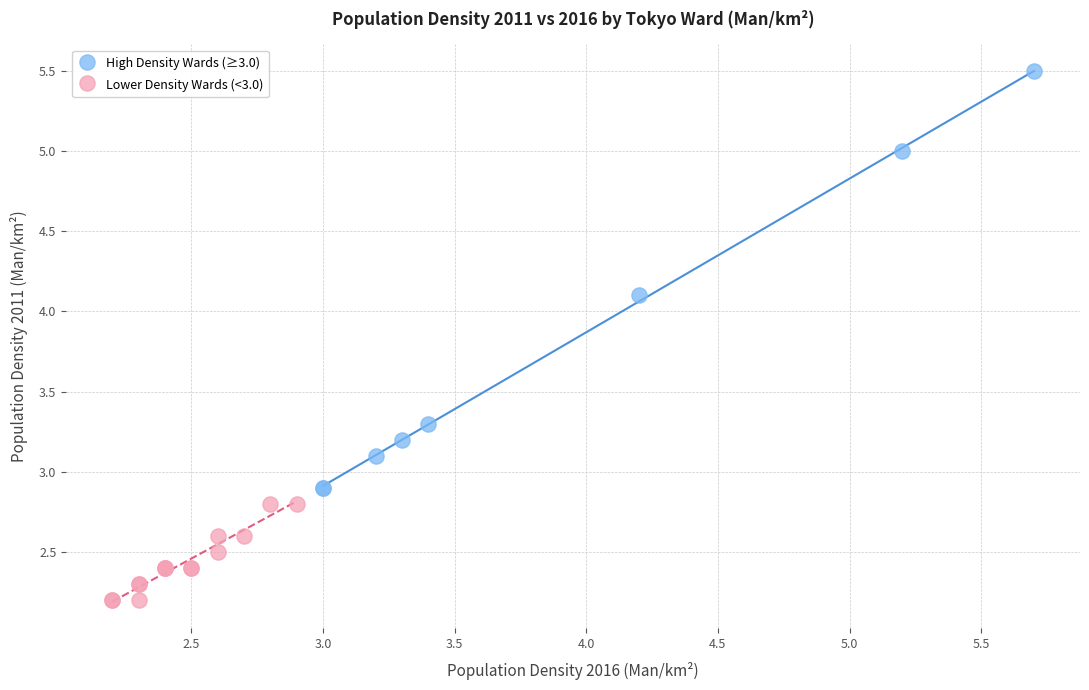

Which series reaches the maximum Y coordinate?

High Density Wards (≥3.0)